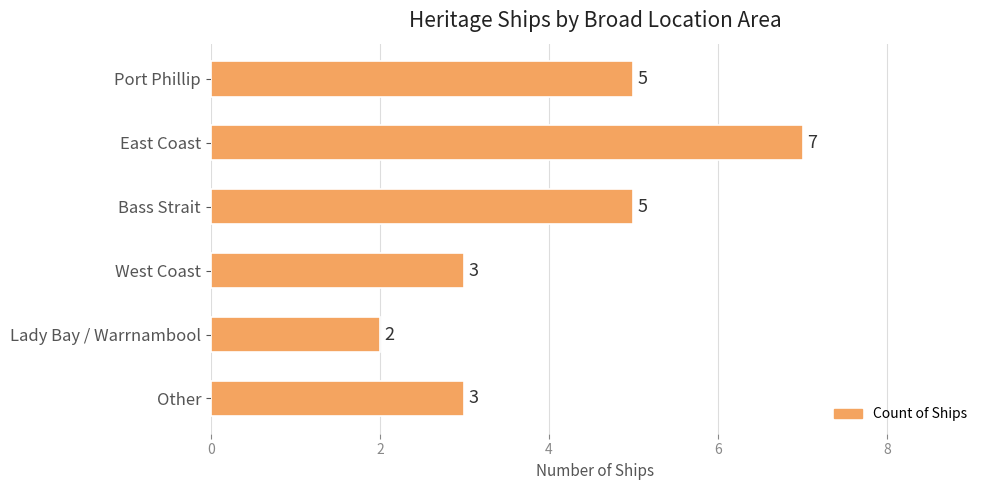

What is the value of the 5th bar from the top?

2